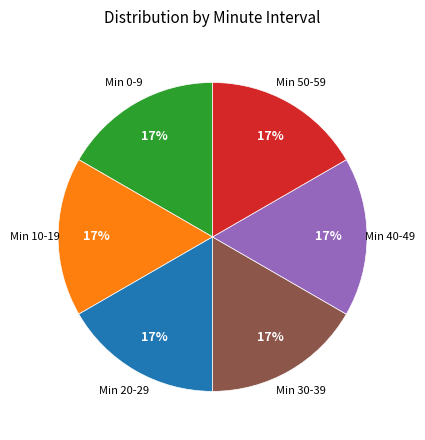

Is there any slice that represents more than half of the pie?

No